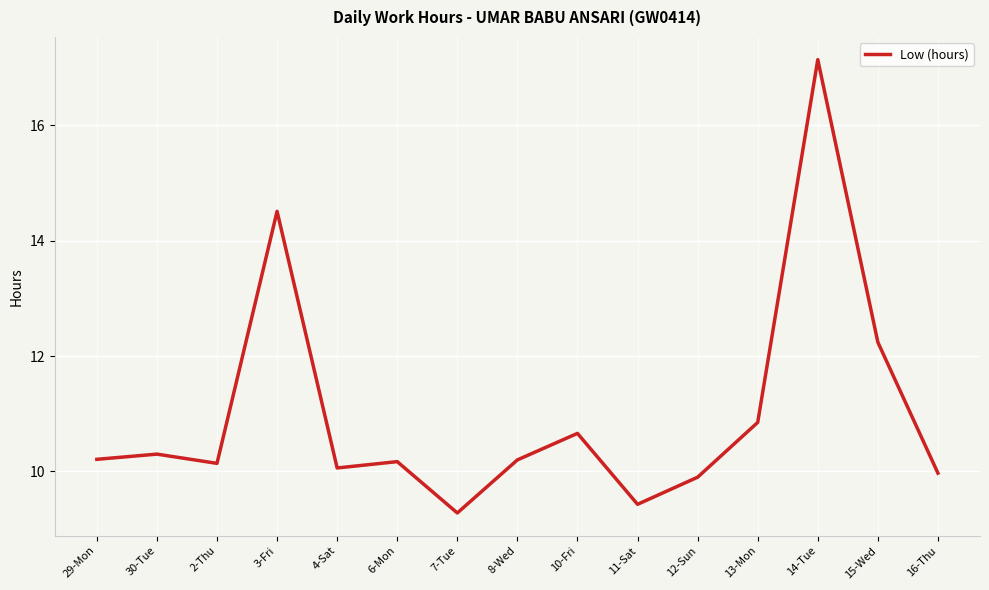

What is the greatest value displayed?

17.1